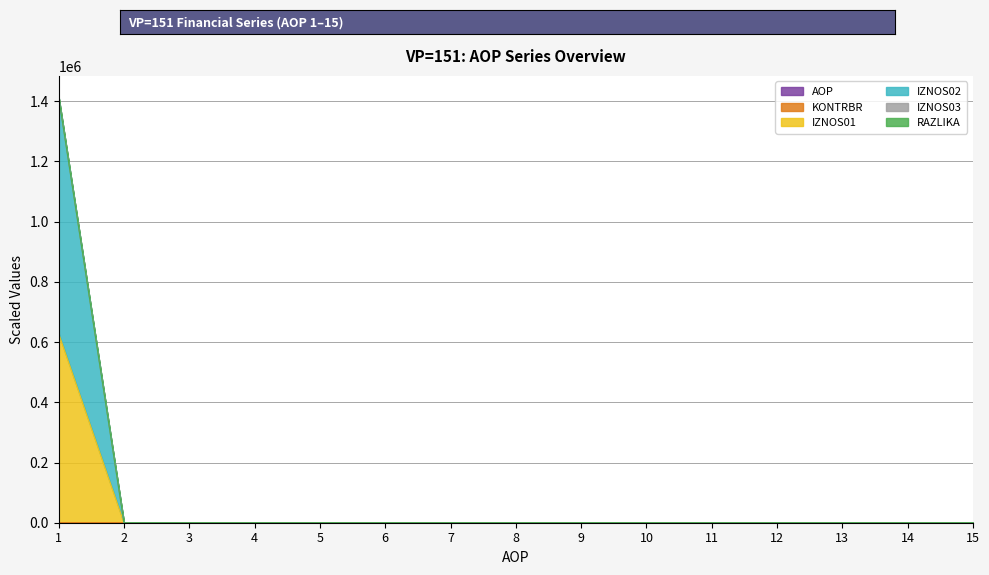

At which category is the sum across all series the highest?

1